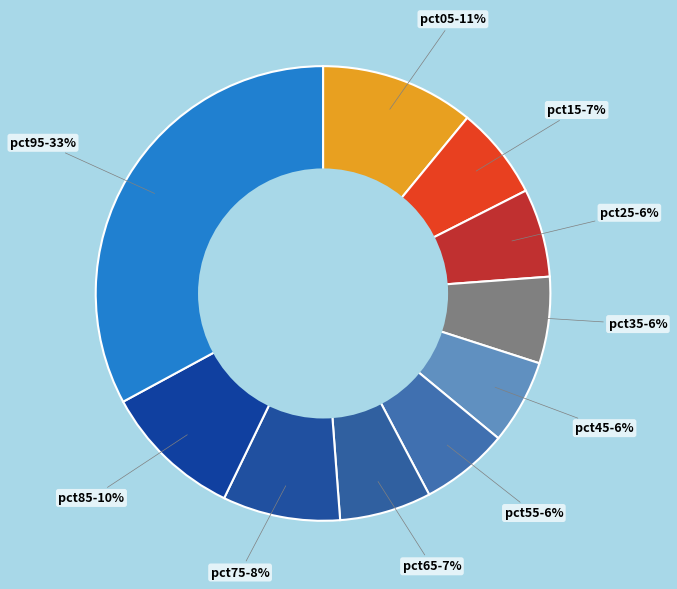

Rank the categories by value from lowest to highest.

pct45, pct35, pct55, pct25, pct65, pct15, pct75, pct85, pct05, pct95